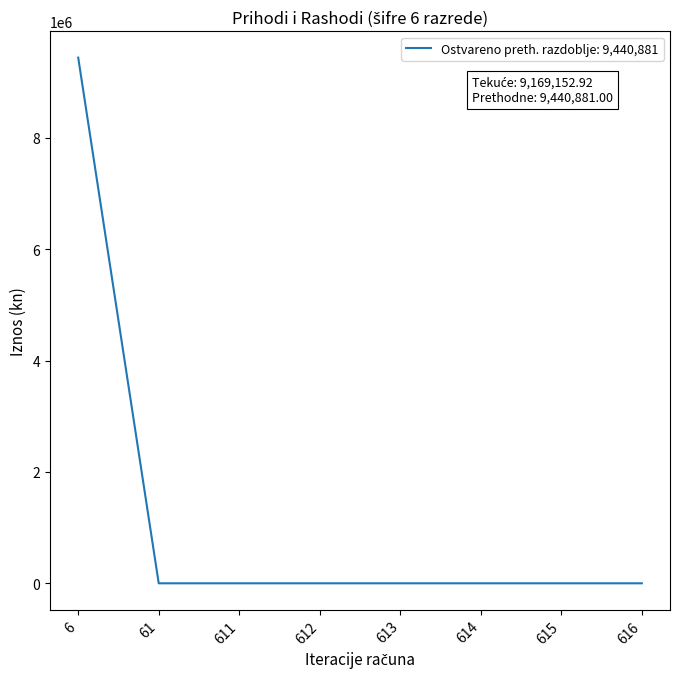

What is the sum of all values?

9440881